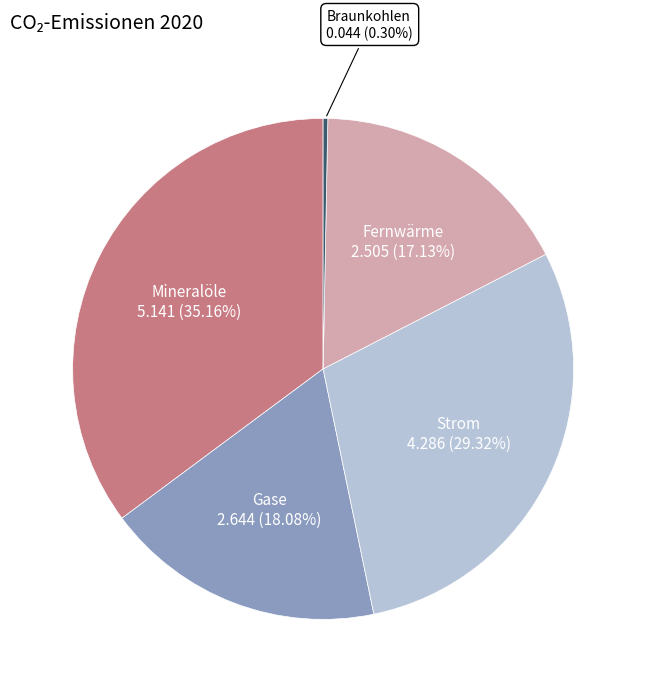

To the nearest percent, what is the average slice percentage?

20%